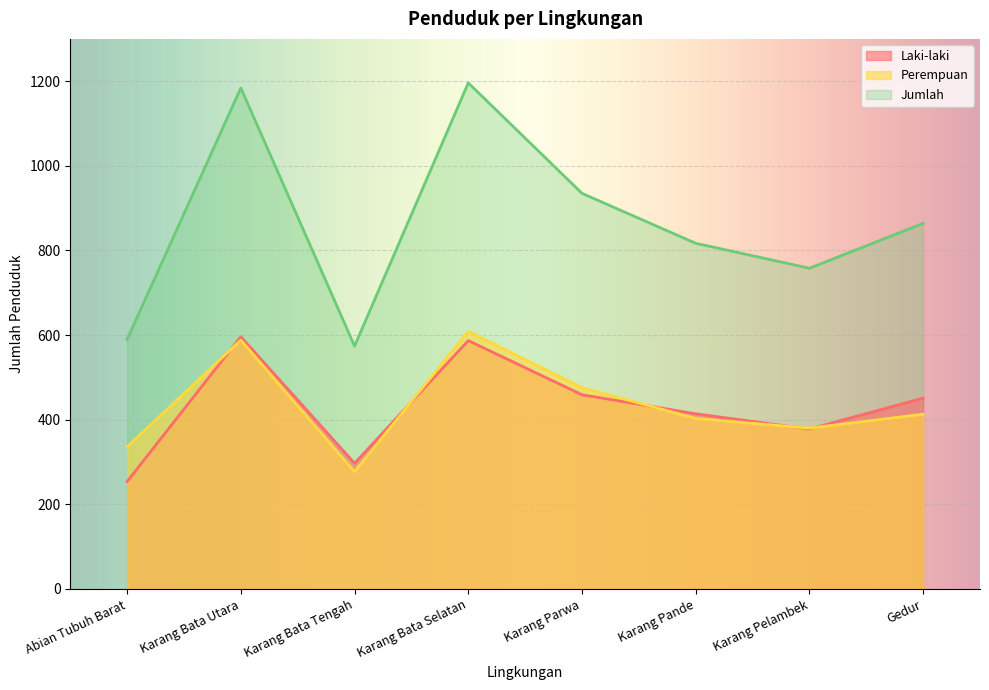

Which category has the highest value in the Perempuan series?

Karang Bata Selatan